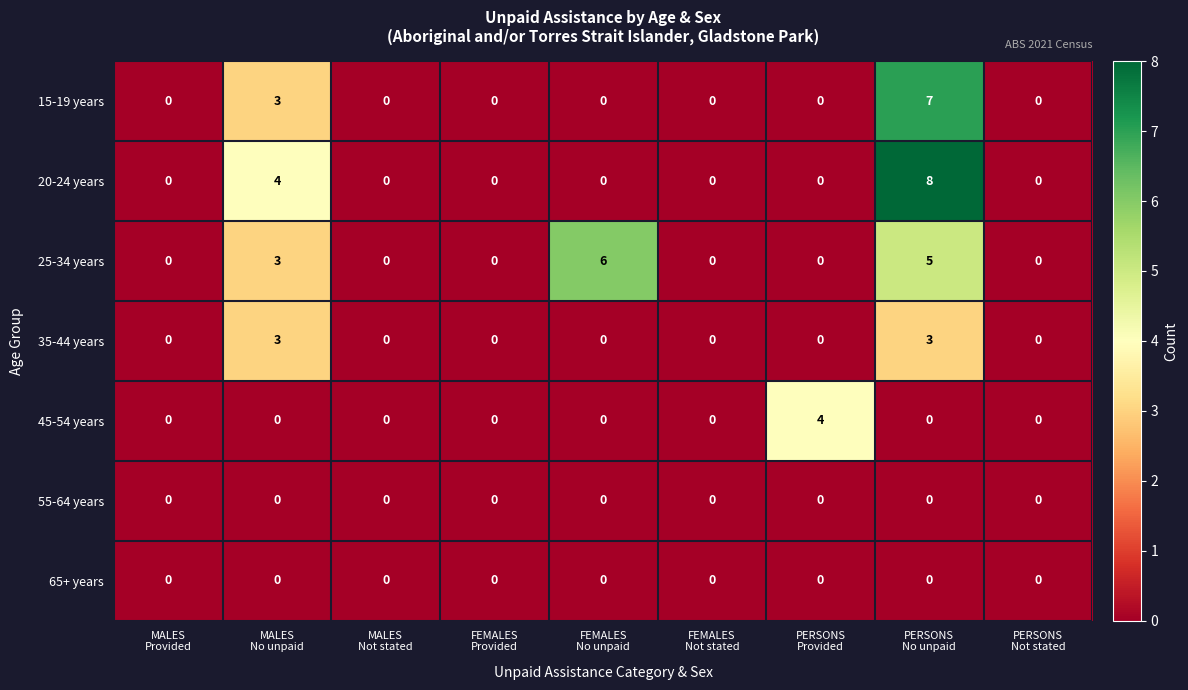

What is the difference between the maximum and minimum values in the 20-24 years series?

8